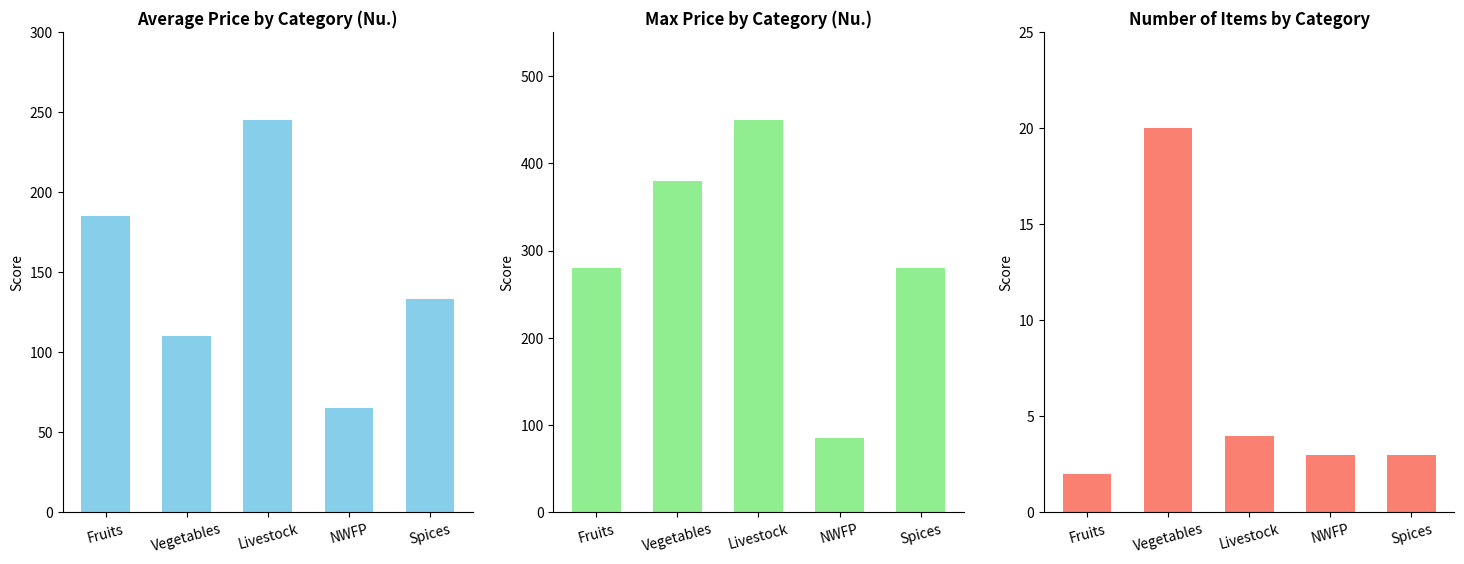

What is the maximum value for Average Retail Price?

245.0